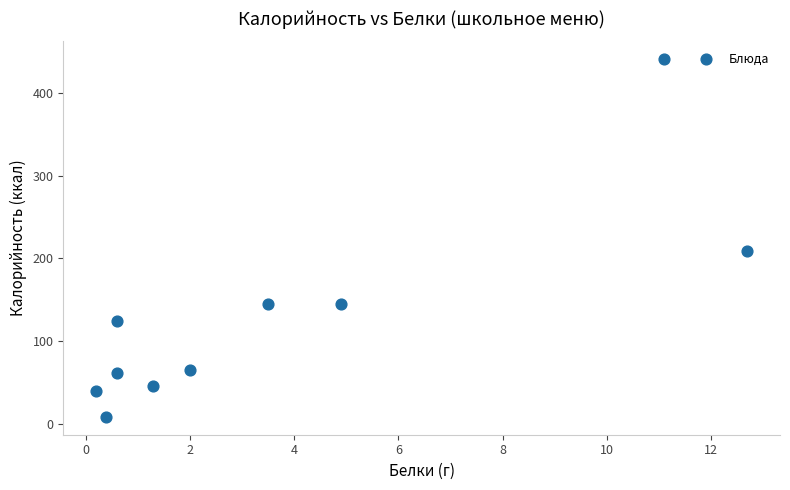

What Y value in the scatter plot is closest to 224?

208.8